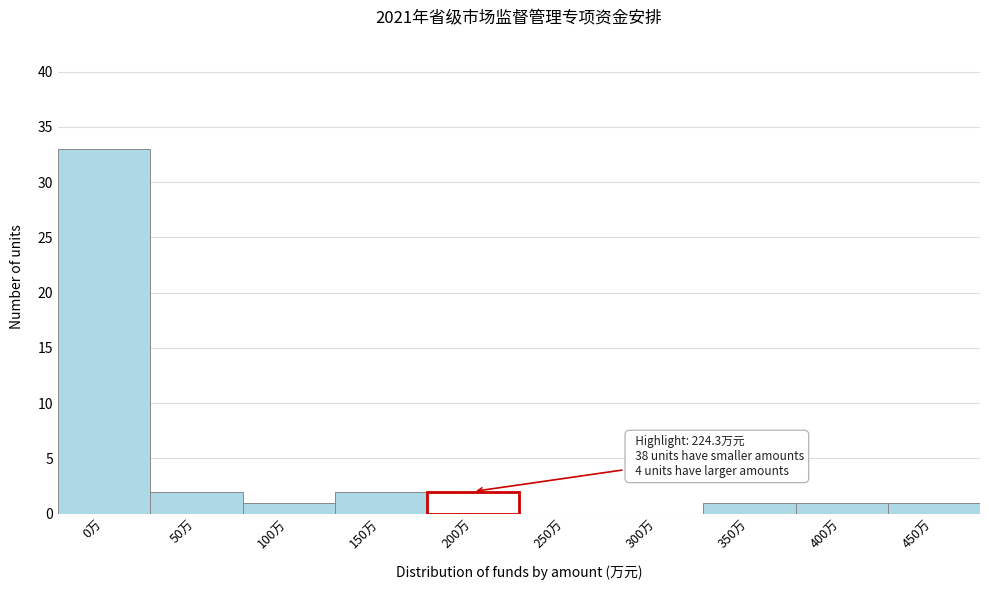

Reading left to right, list all the values displayed in this chart.

0万=33	50万=2	100万=1	150万=2	200万=2	250万=0	300万=0	350万=1	400万=1	450万=1